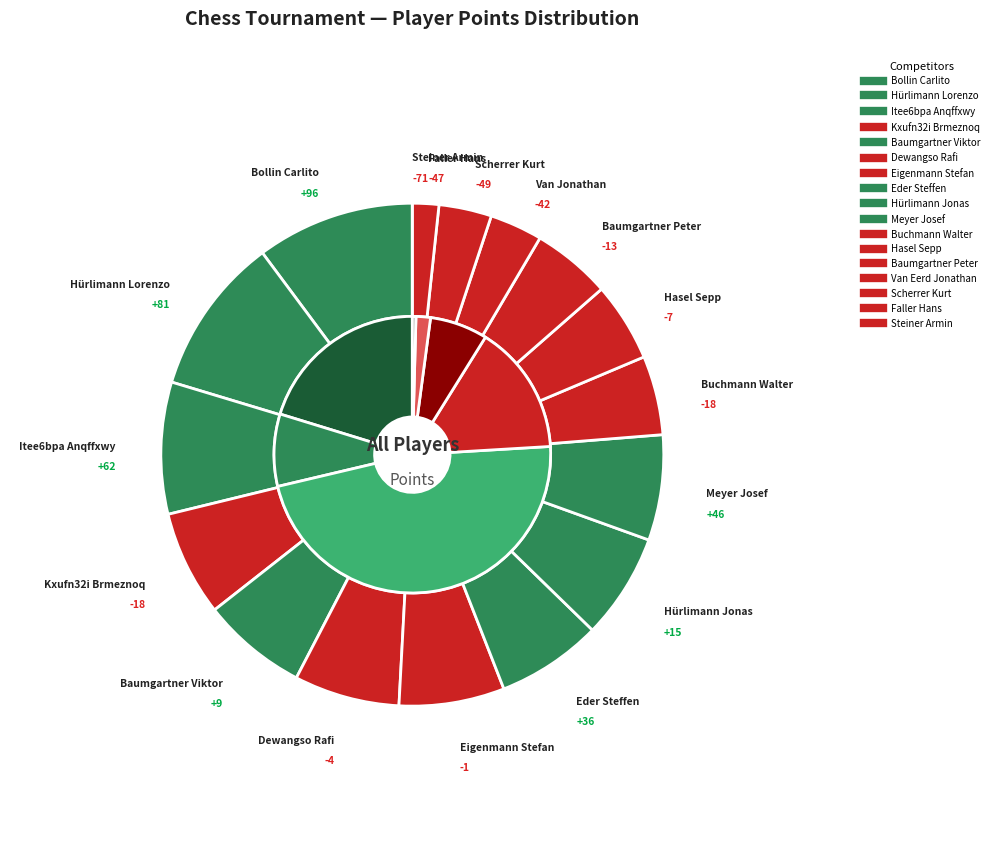

What percentage is the Scherrer Kurt slice, to the nearest percent?

3%